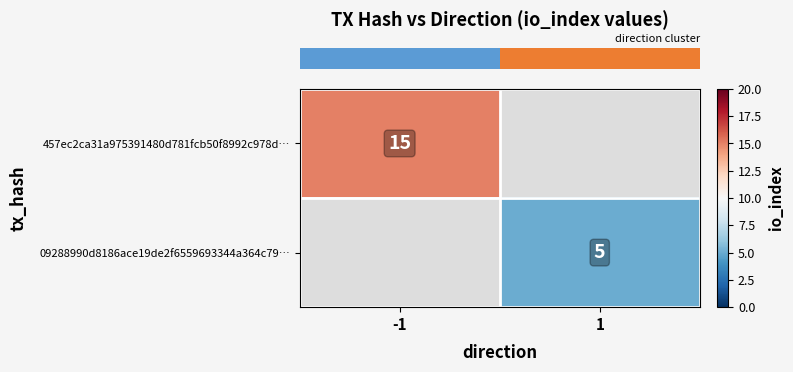

How many series are shown in this chart?

2